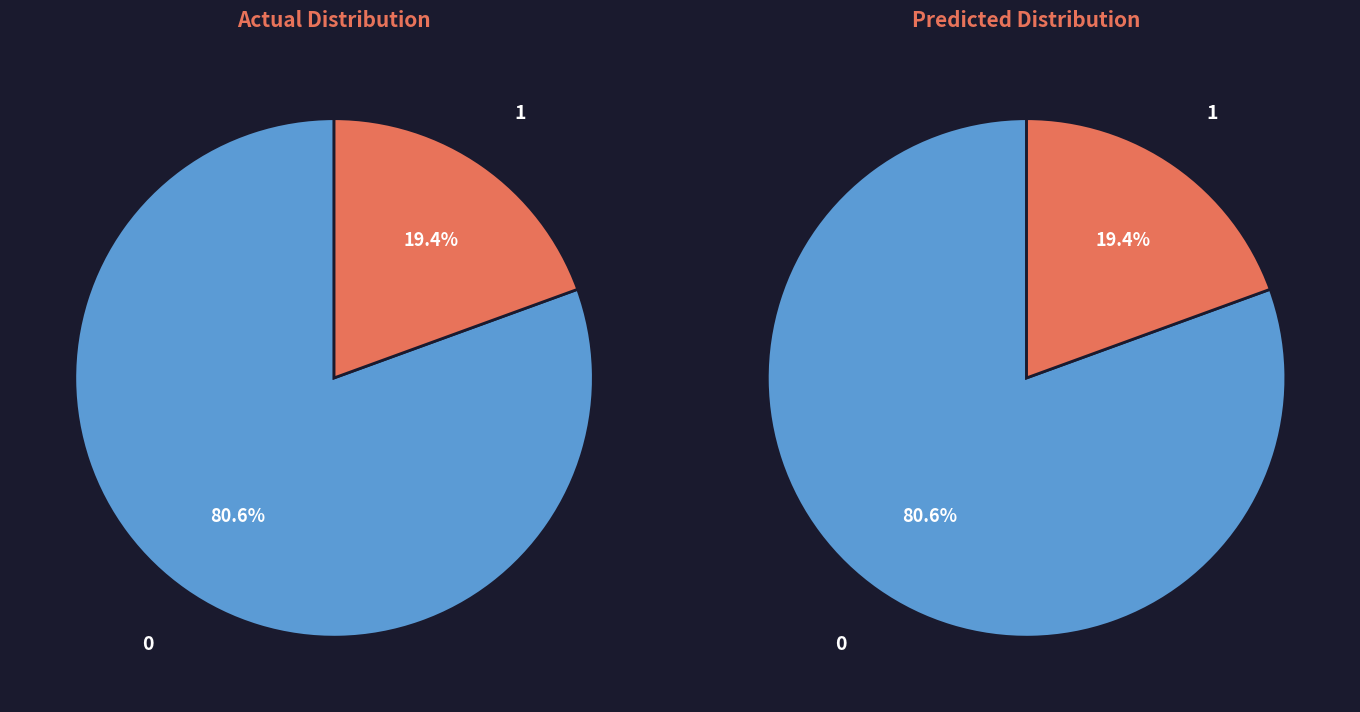

Is 9 the majority of the pie?

No